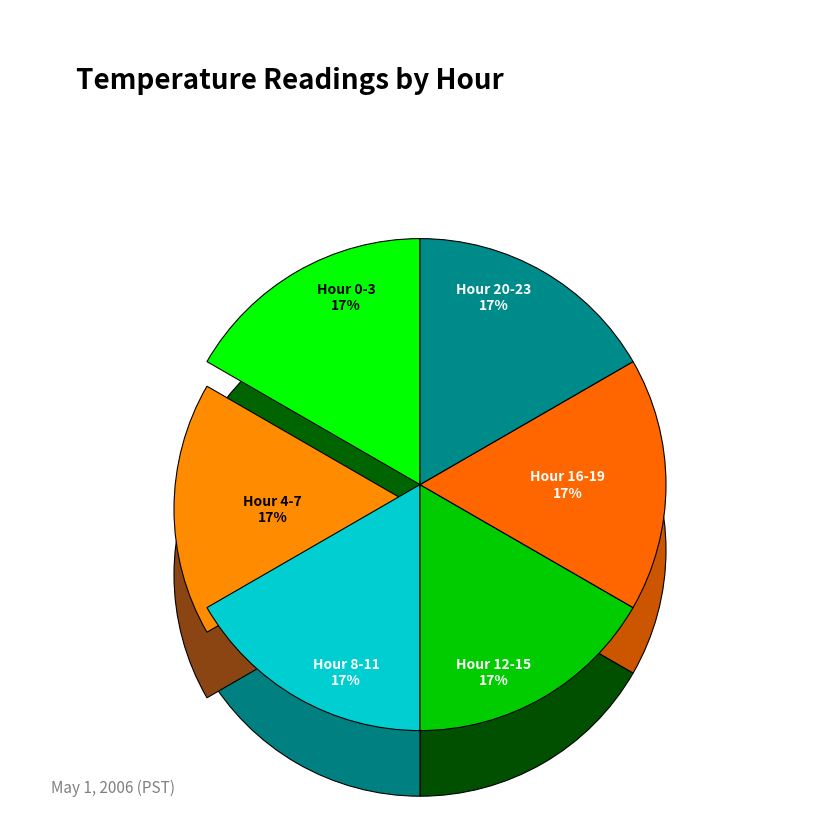

To the nearest percent, what percentage of the pie is Hour 16?

4%